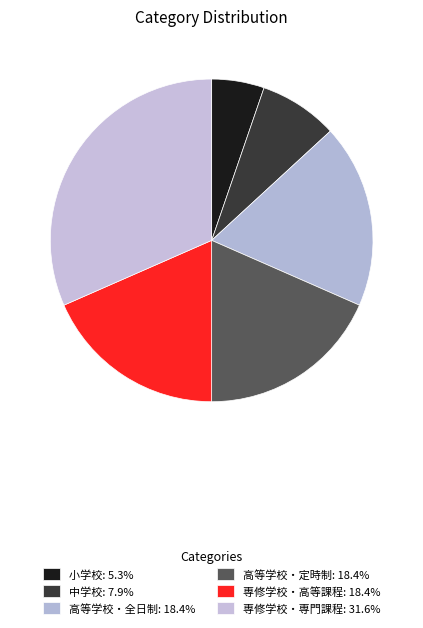

Which category has the biggest portion of the pie?

専修学校・専門課程